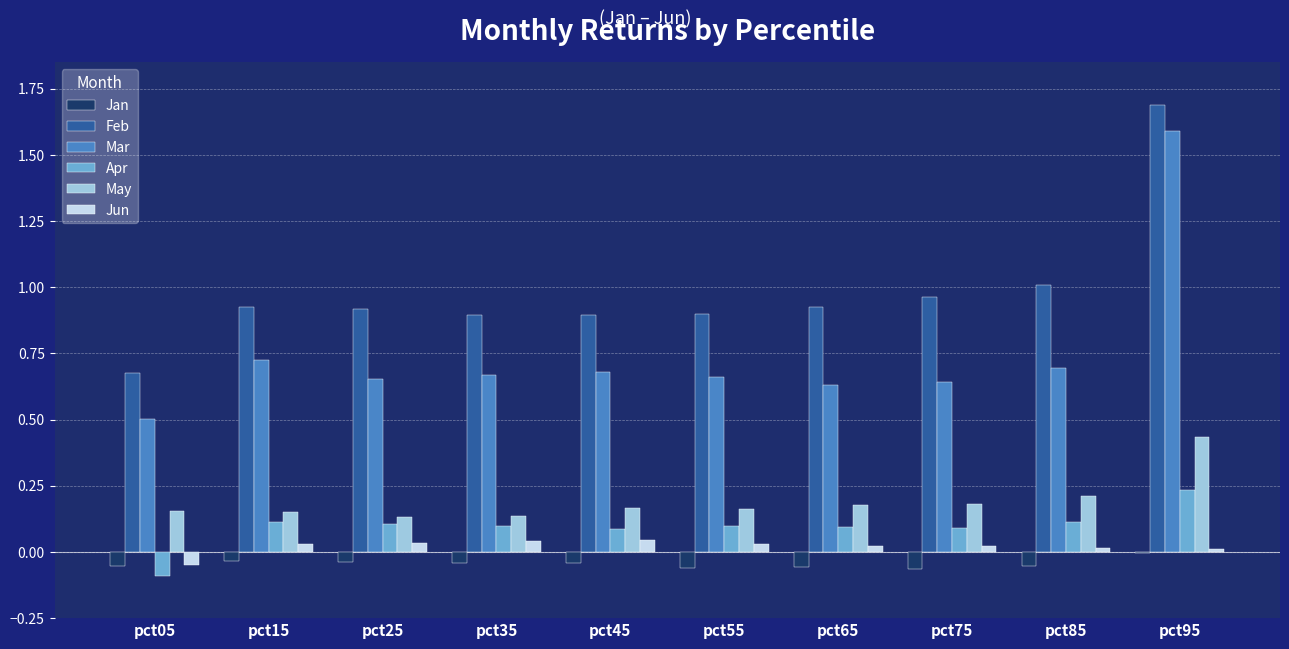

At which category does the chart reach its peak across all series?

pct95